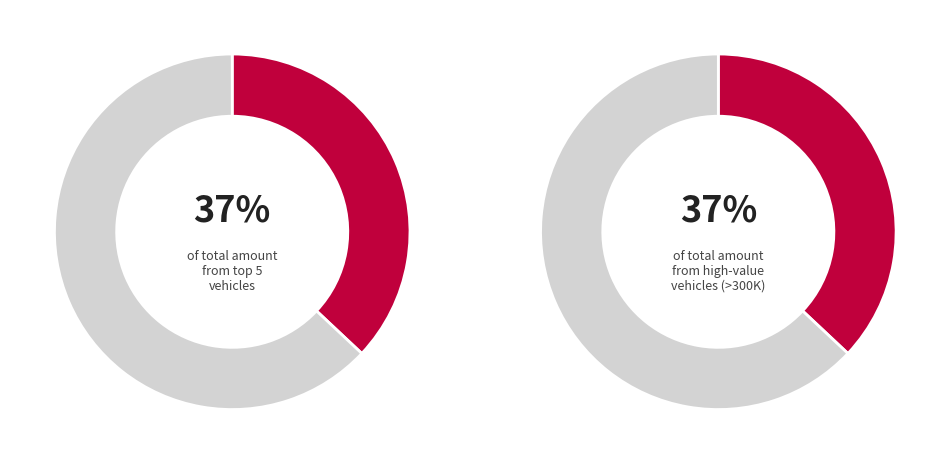

Does any single category account for the majority?

No